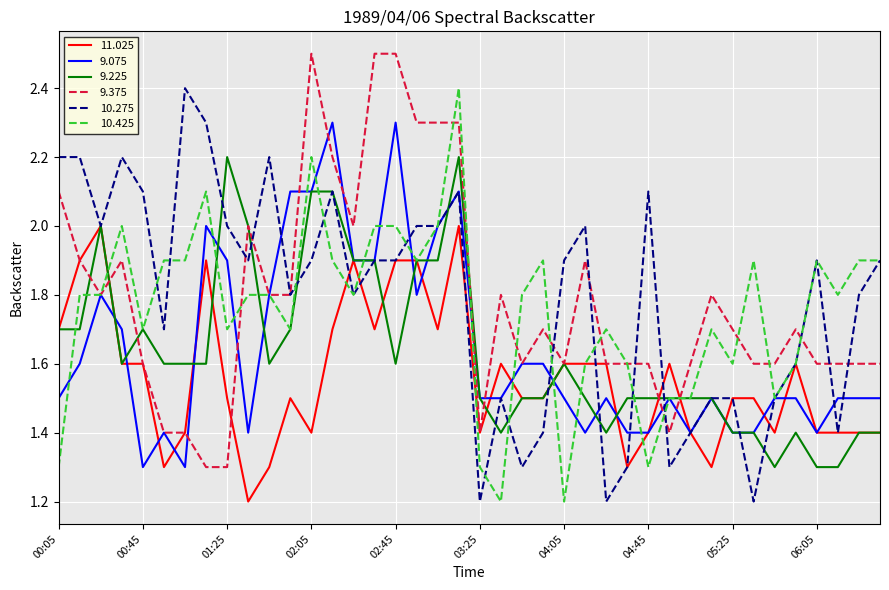

What is the lowest value of the 11.025 series?

1.2